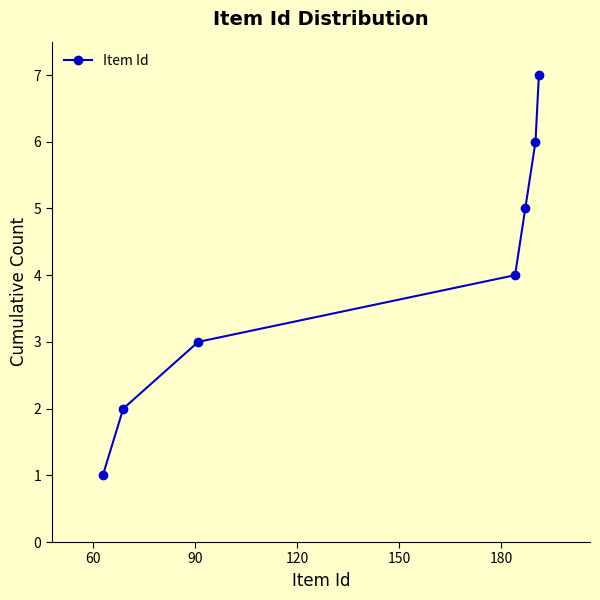

What is the greatest value displayed?

7